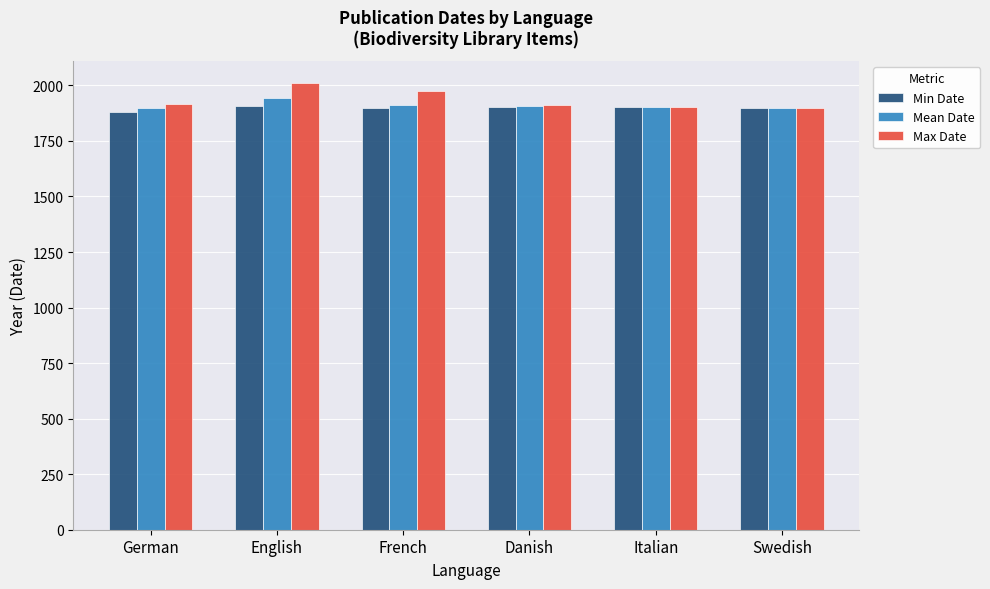

What is the sum of all Mean Date values?

11468